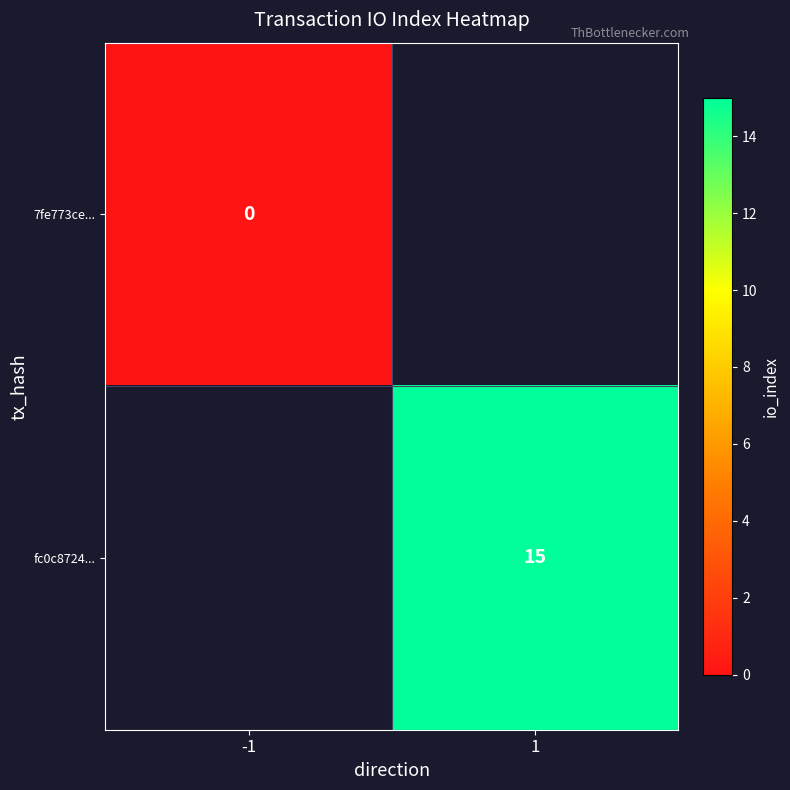

Which has a higher value, -1 or 1?

1